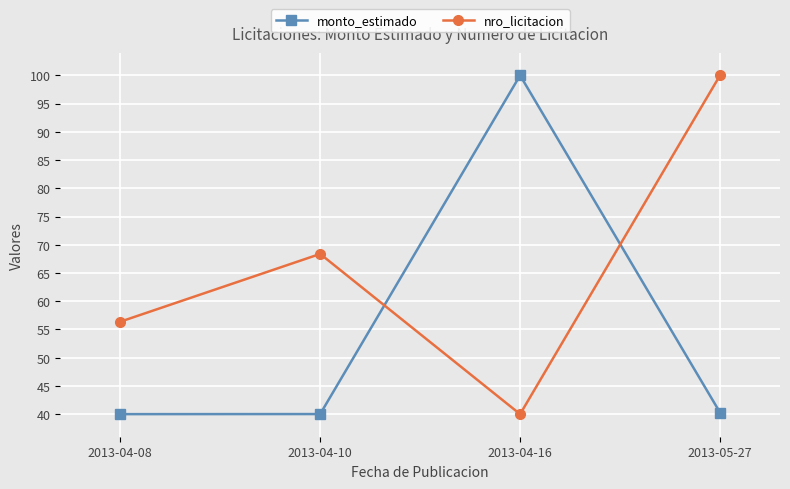

Does the chart have visible grid lines?

Yes